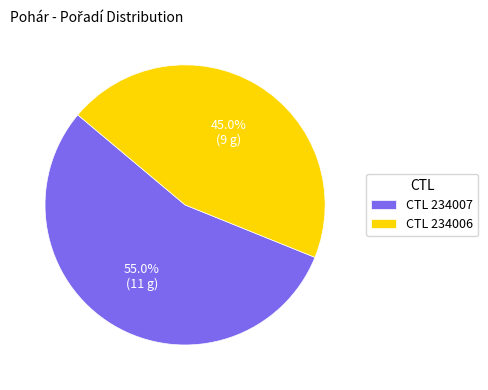

What is the largest slice in the pie chart?

CTL 234007